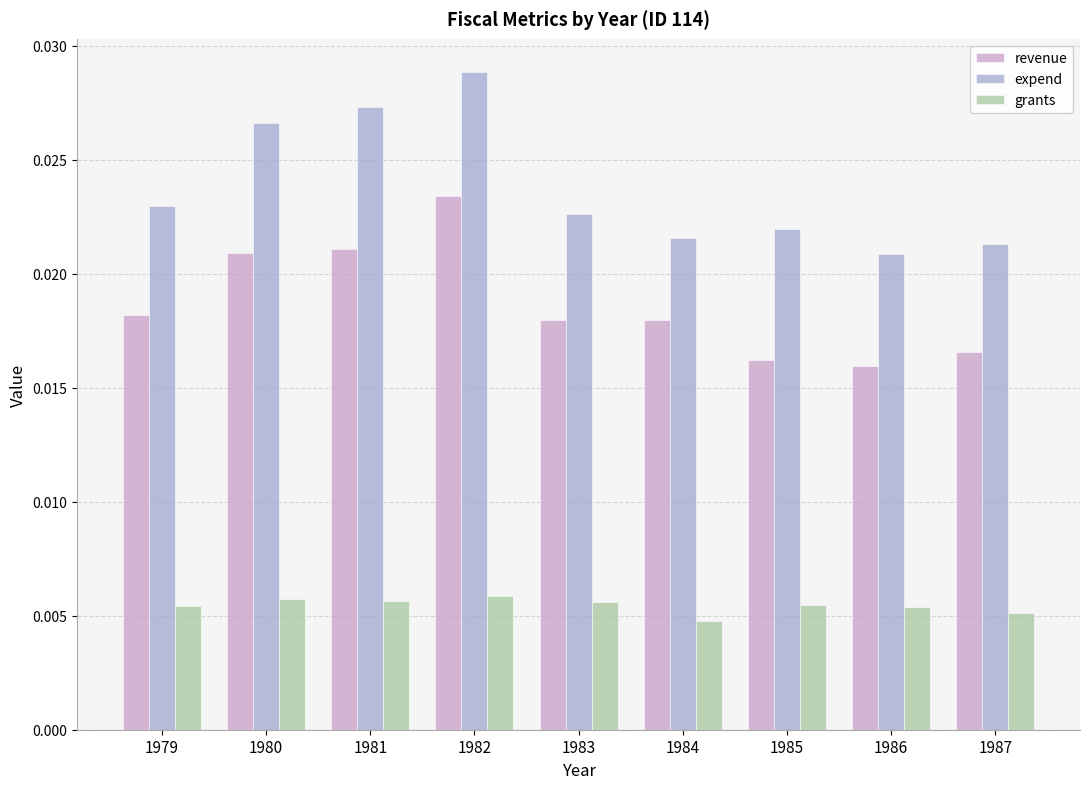

What is the sum of the expend values at 1981 and 1979?

0.1